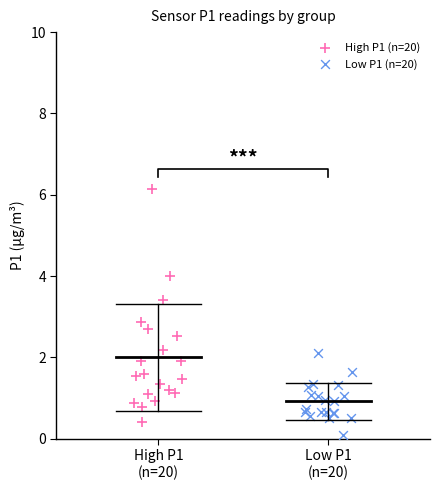

Which series has the largest Y range (max minus min)?

High P1 (n=20)